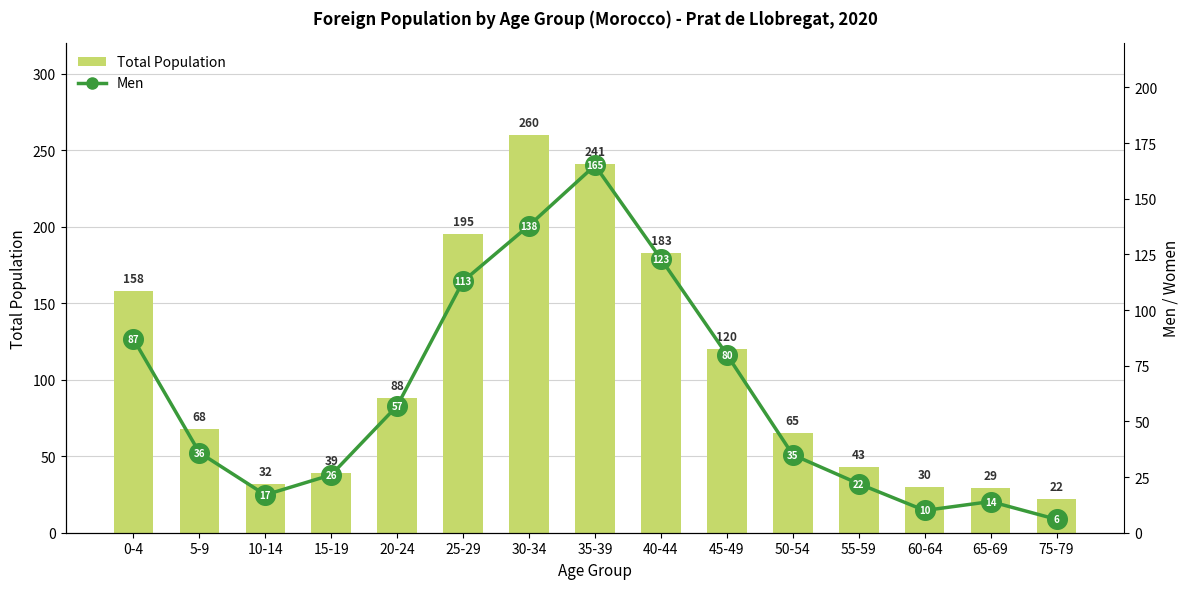

Which series has the widest spread of Y values?

Total Population